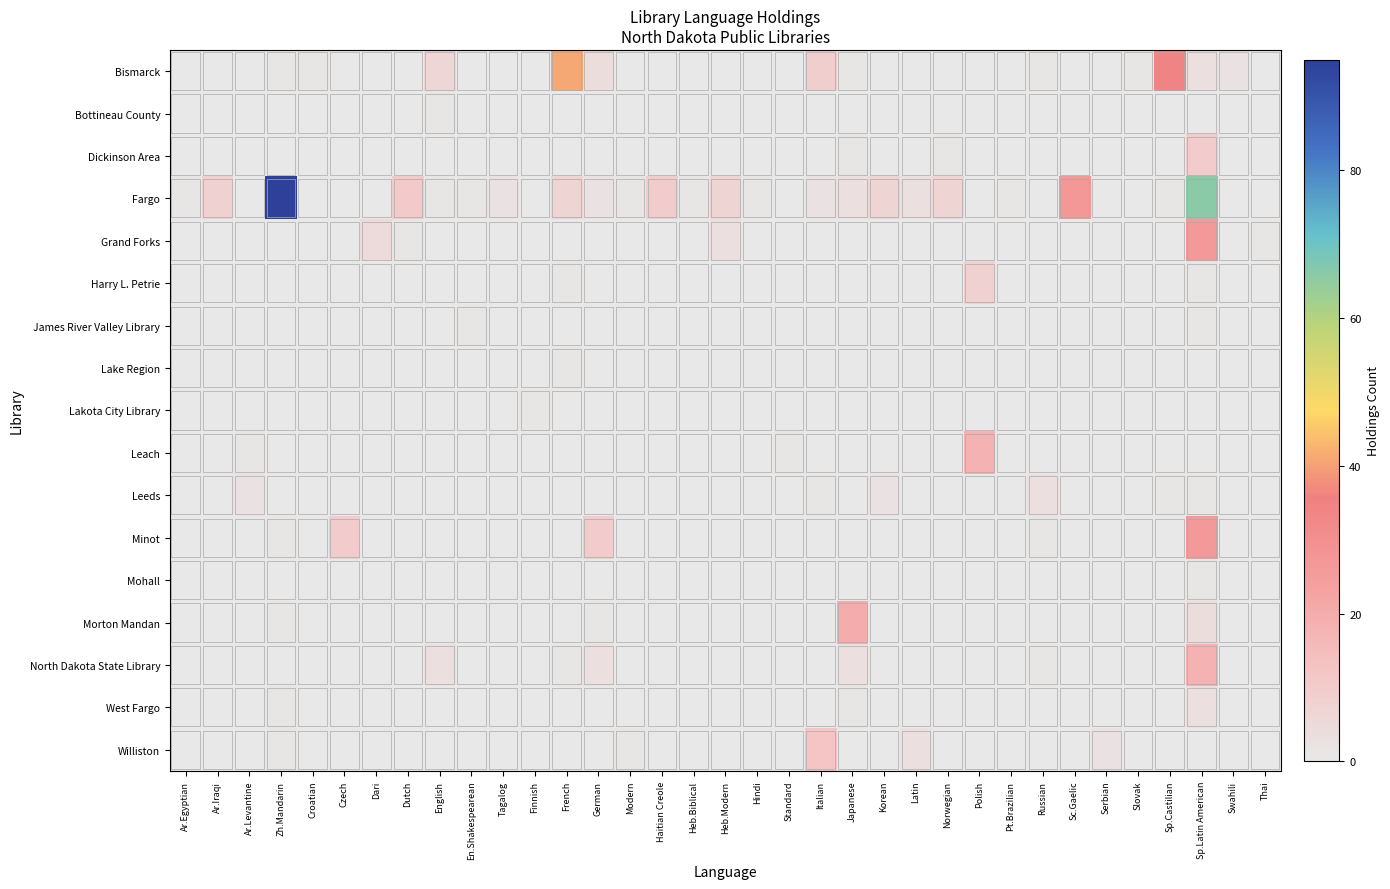

What is the spread (max minus min) of values at Finnish?

1